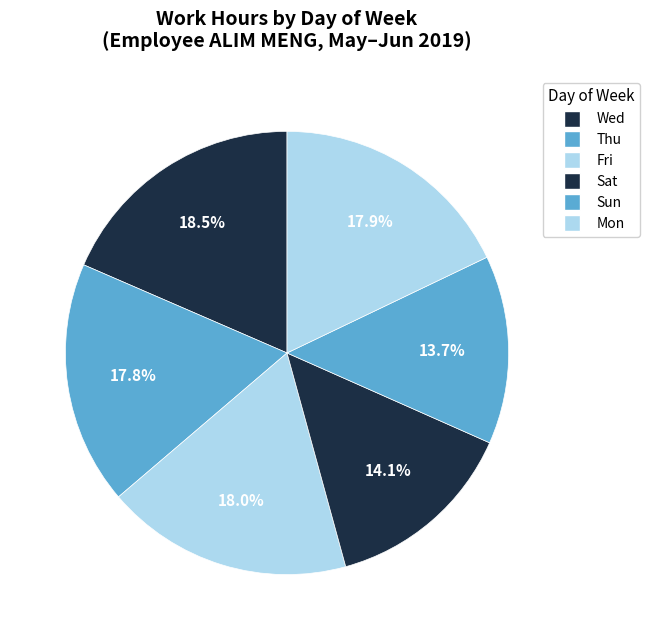

How many segments does this pie chart have?

6